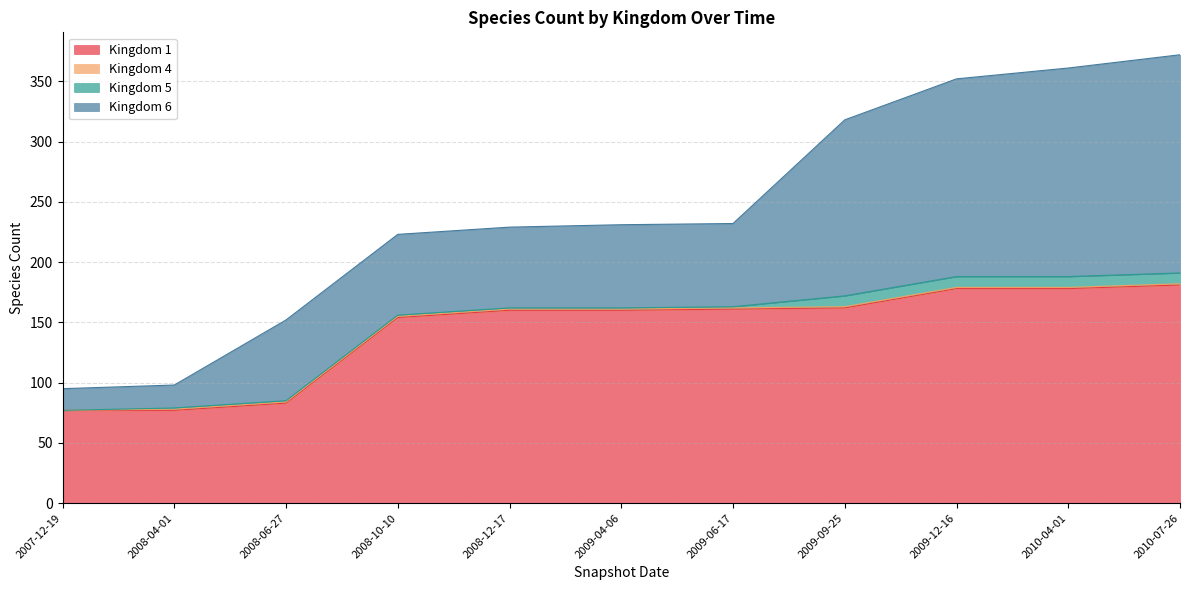

What is the sum of the Kingdom 6 values at 2008-10-10 and 2008-04-01?

86